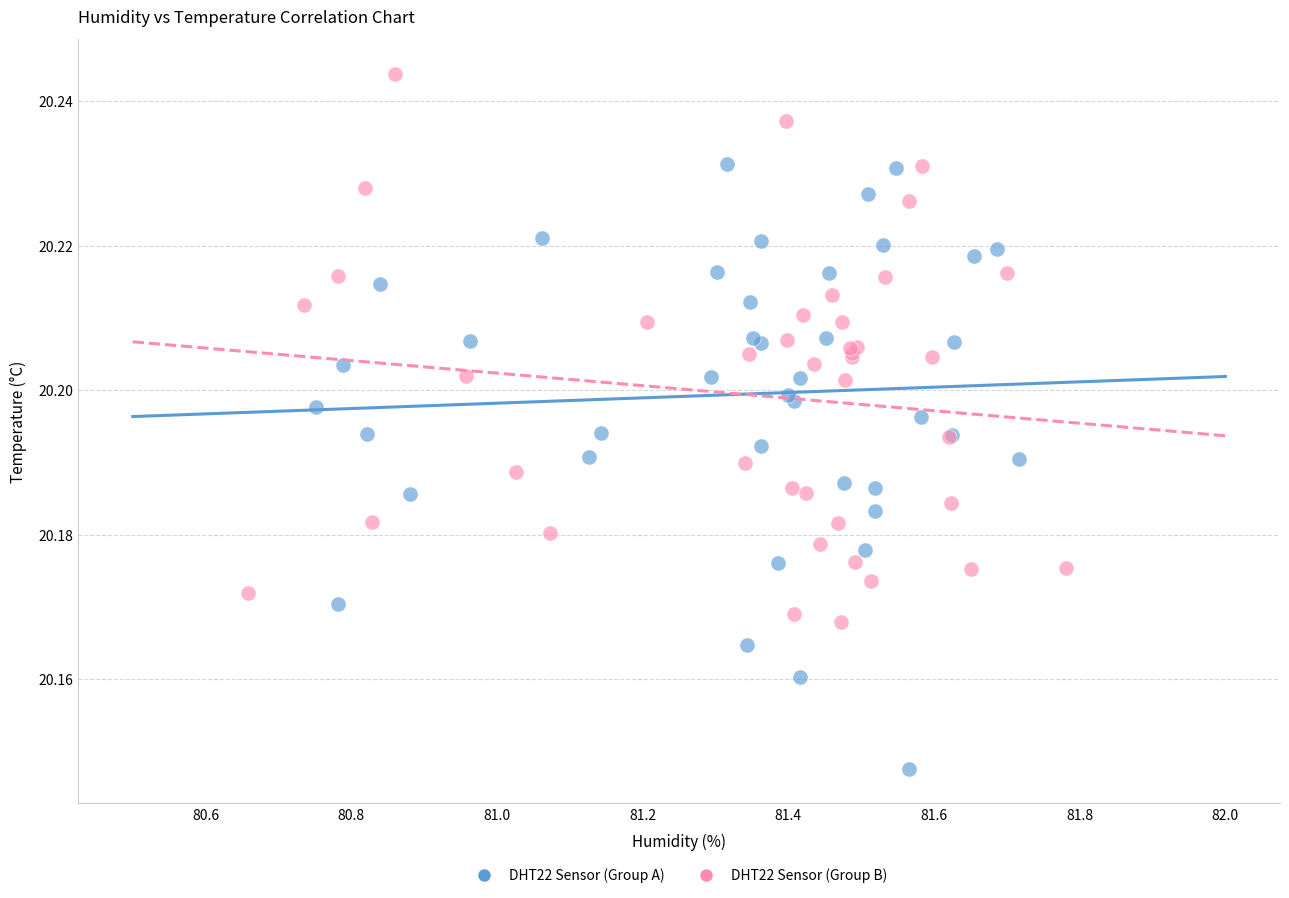

Which series reaches the minimum Y coordinate?

DHT22 Sensor (Group A)